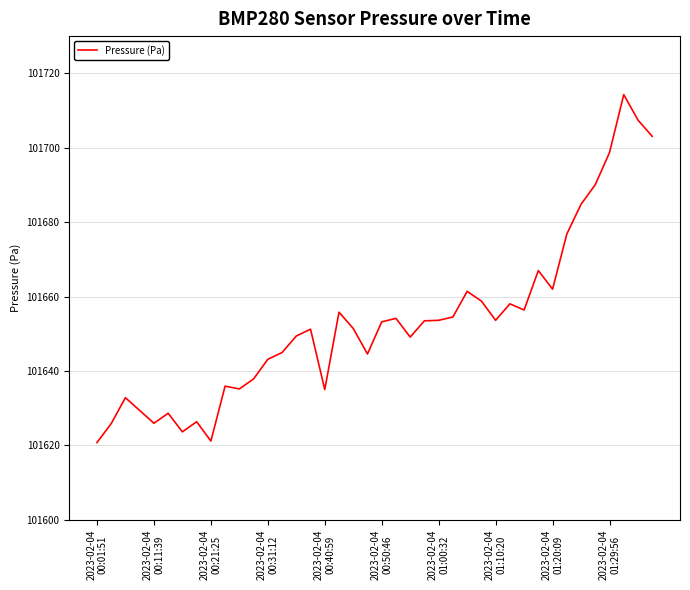

What is the greatest value displayed?

101714.3